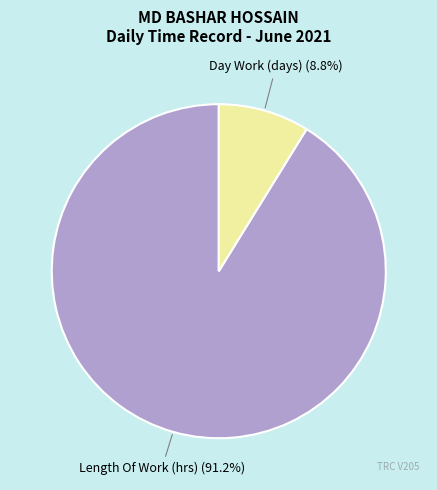

To the nearest percent, what is the average slice percentage?

50%